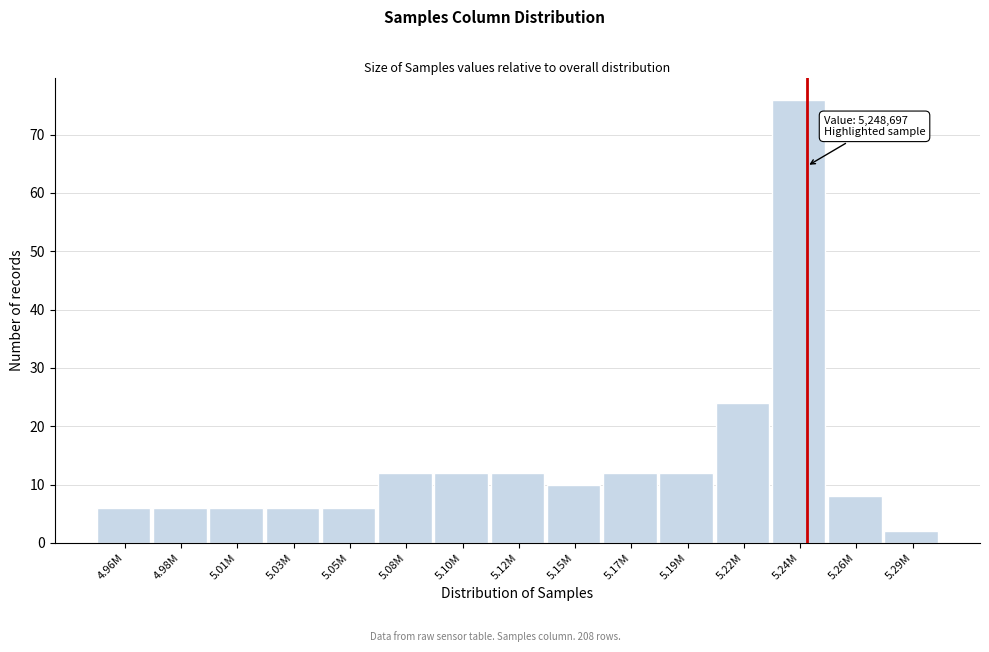

Reading right to left, transcribe all the data shown in this chart.

5.29M=2	5.26M=8	5.24M=76	5.22M=24	5.19M=12	5.17M=12	5.15M=10	5.12M=12	5.10M=12	5.08M=12	5.05M=6	5.03M=6	5.01M=6	4.98M=6	4.96M=6